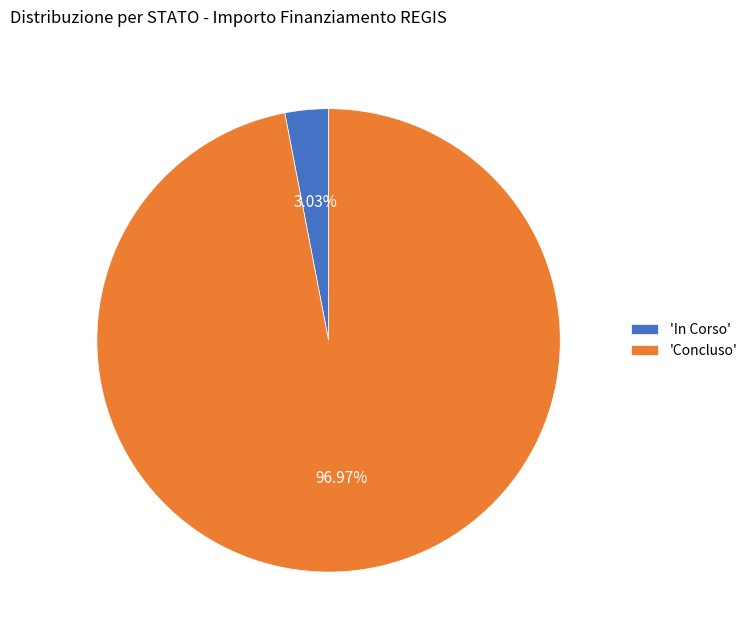

Which has a higher value, 'In Corso' or 'Concluso'?

'Concluso'